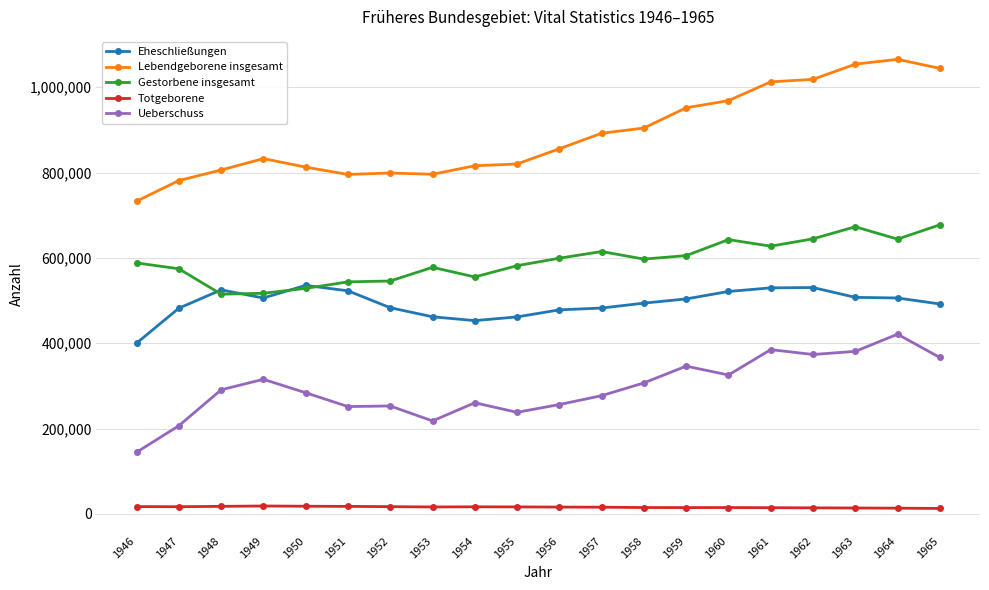

What value does the Totgeborene series have at 1955?

16558